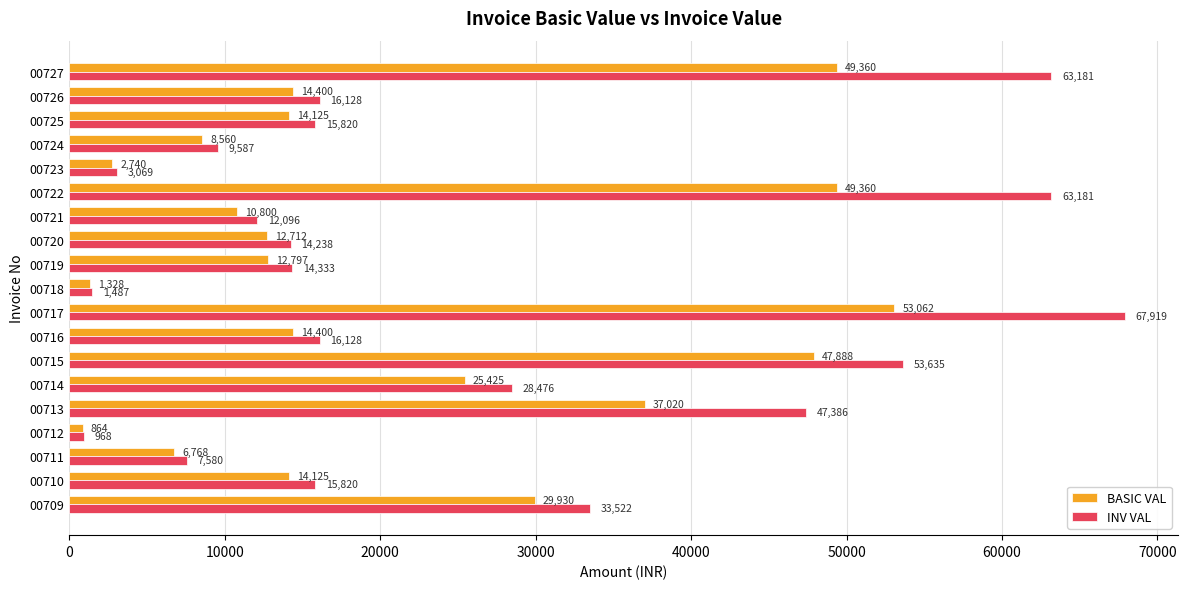

At how many categories does at least one series exceed 29854?

6